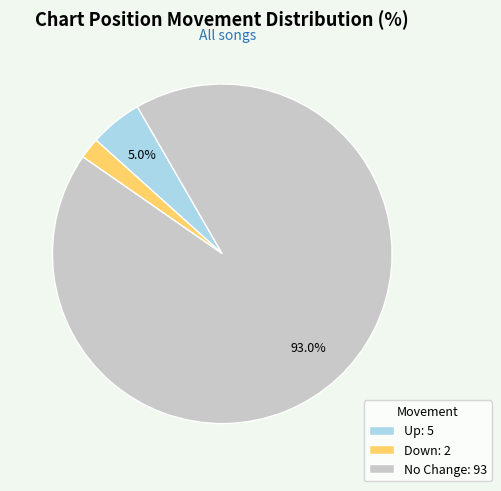

To the nearest percent, what is the average slice percentage?

33%